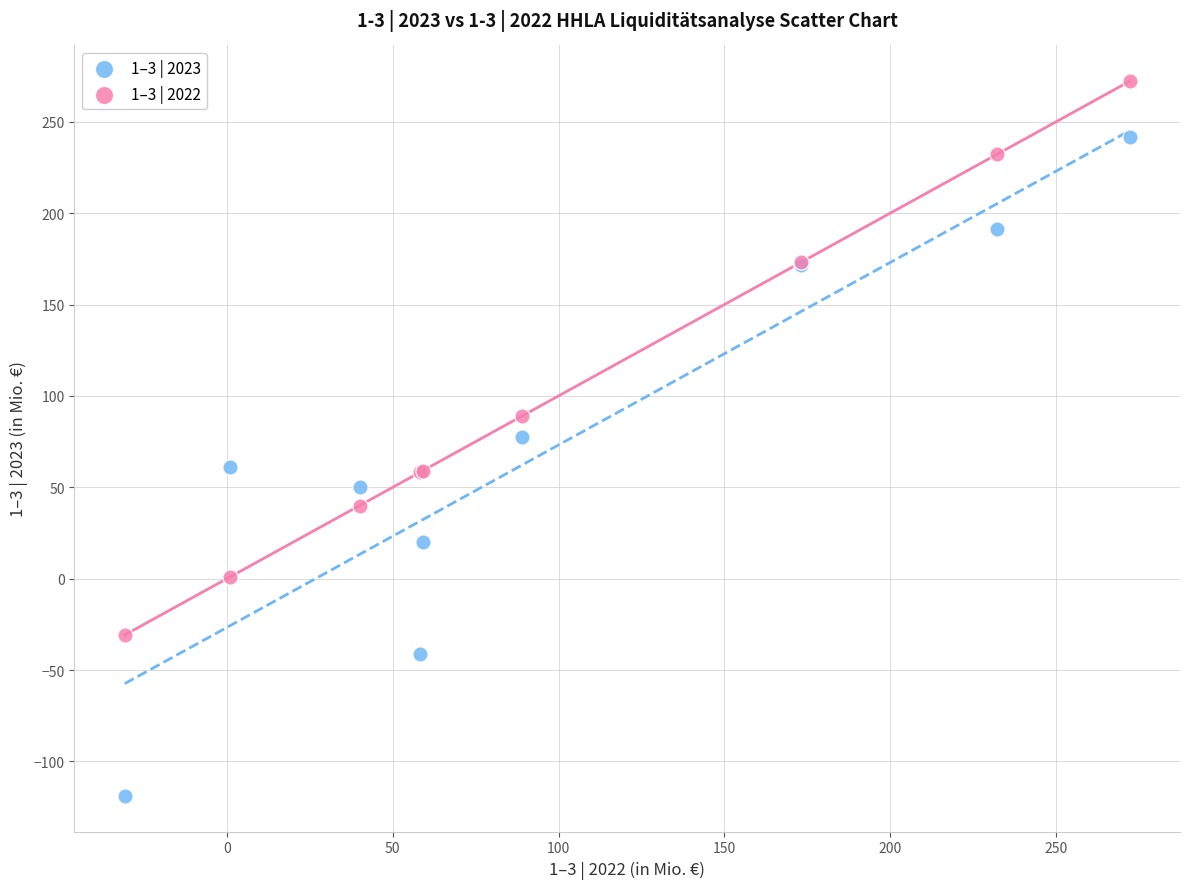

Which series contains the highest Y value?

1–3 | 2022